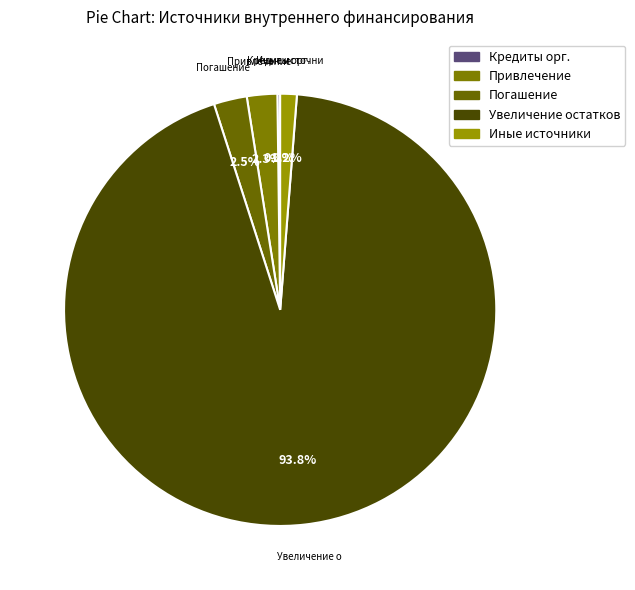

Is there any slice that represents more than half of the pie?

Yes